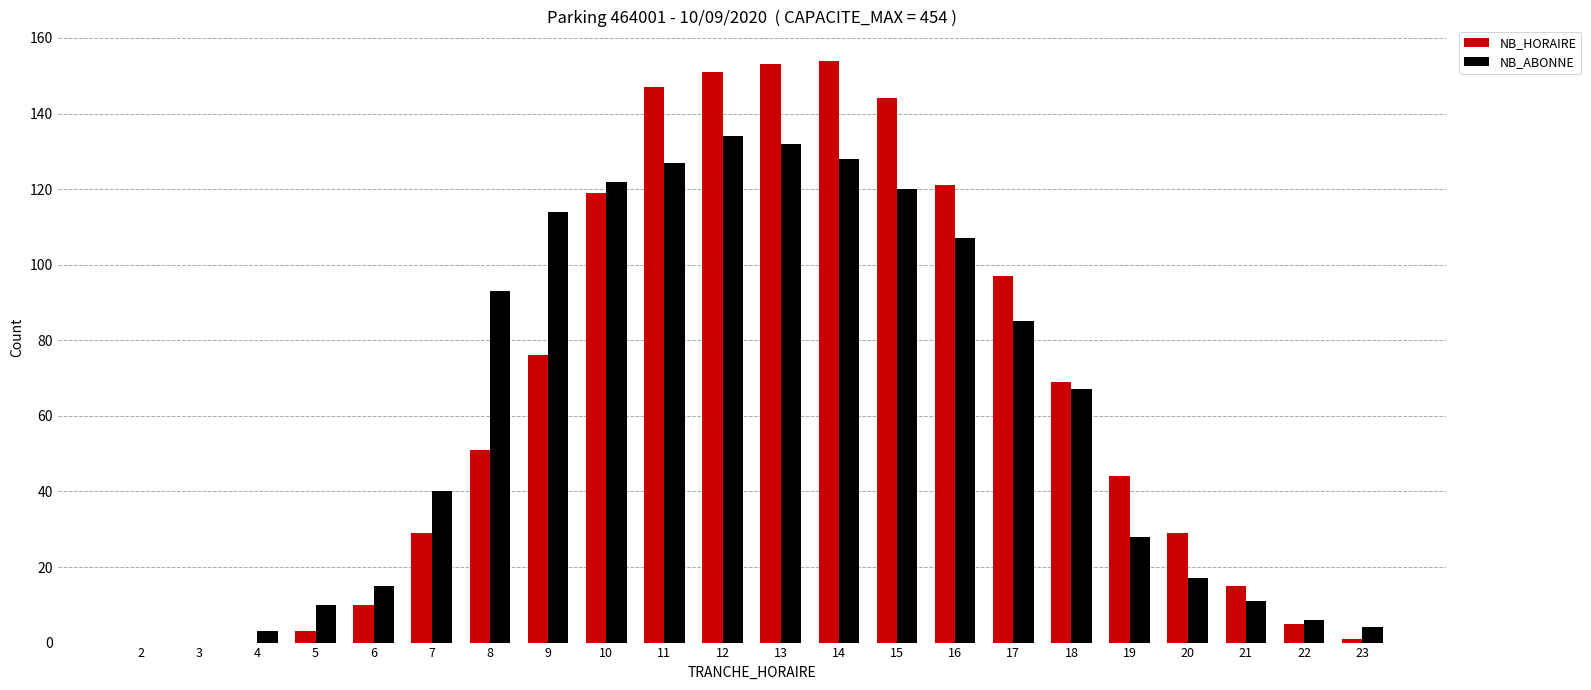

The value of NB_HORAIRE at 11 is 207. True or false?

False